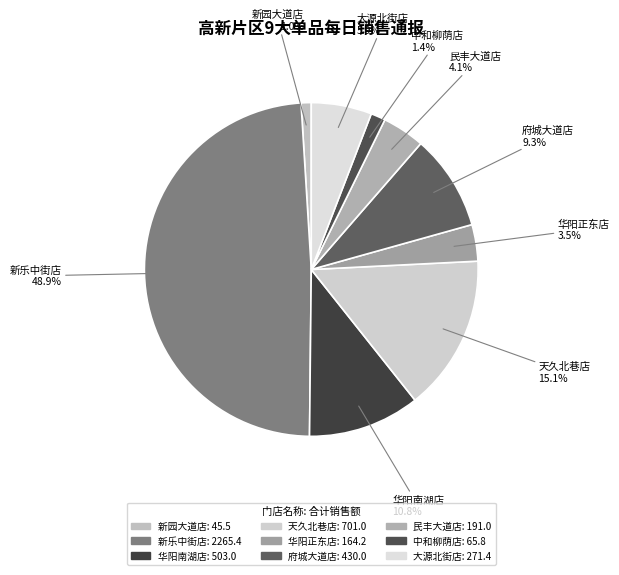

How many segments does this pie chart have?

9